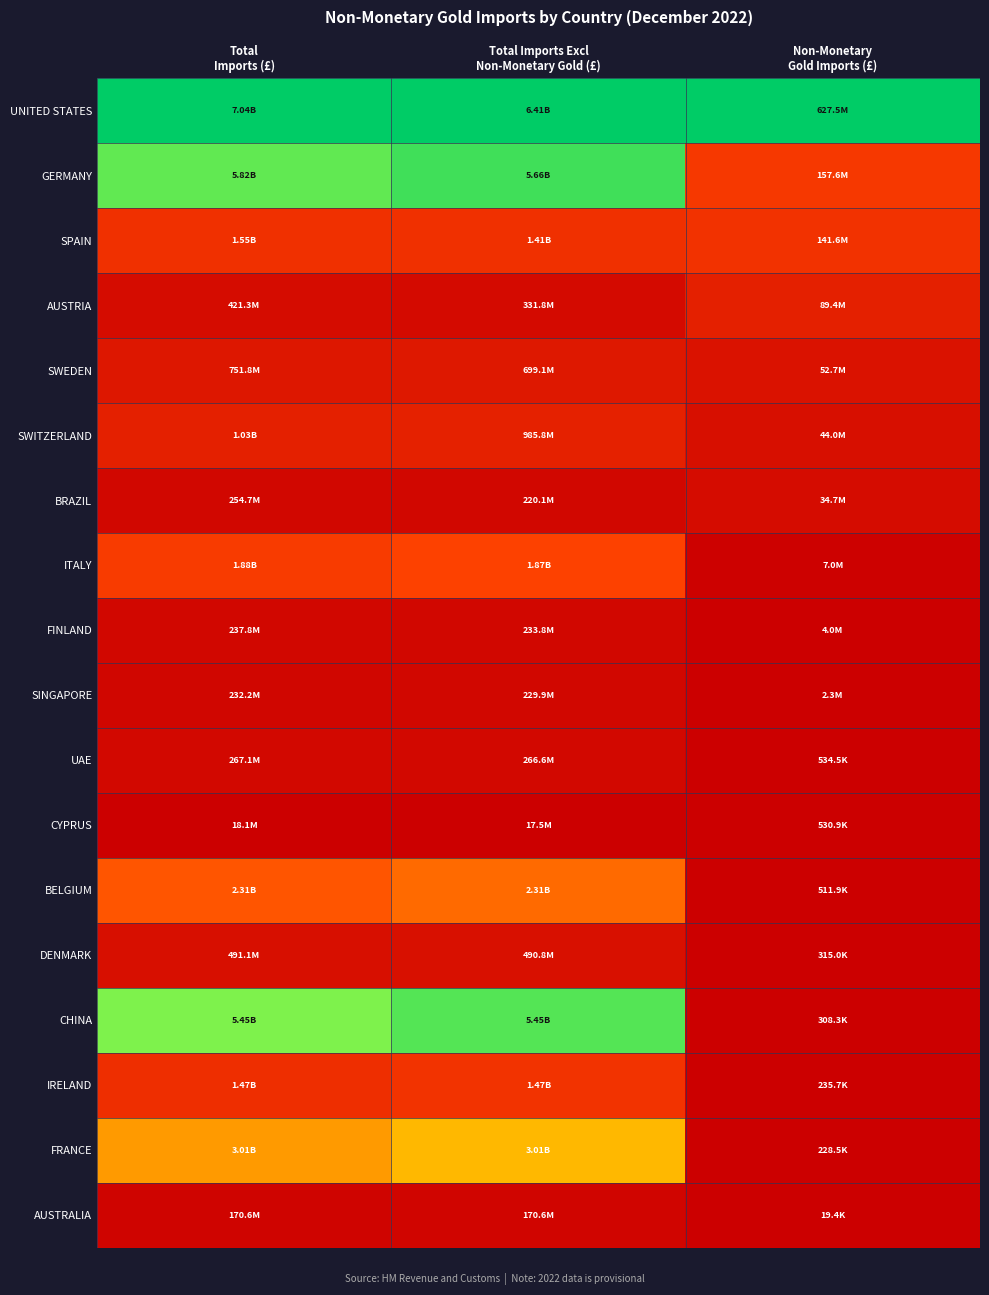

What is the maximum value shown in the chart?

1.0